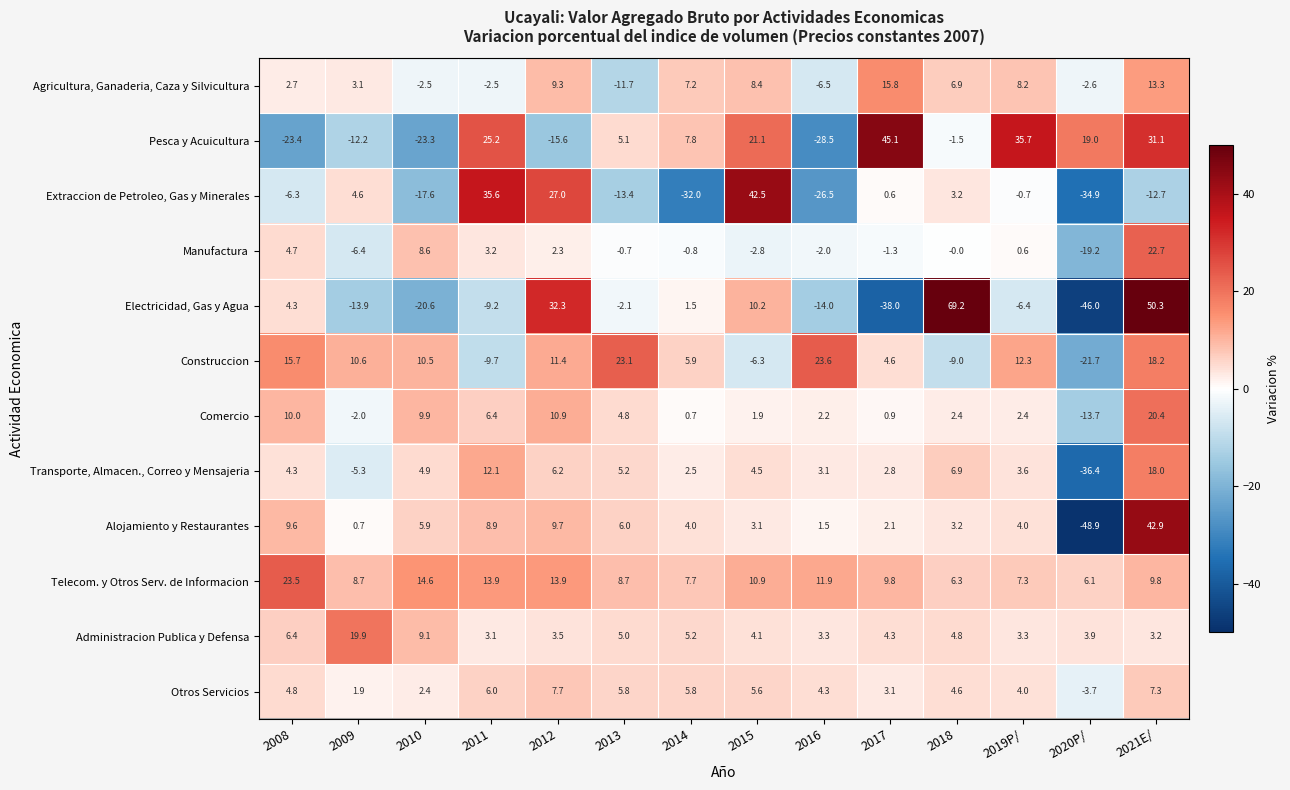

At 2010, list the series in order from largest to smallest.

Telecom. y Otros Serv. de Informacion, Construccion, Comercio, Administracion Publica y Defensa, Manufactura, Alojamiento y Restaurantes, Transporte, Almacen., Correo y Mensajeria, Otros Servicios, Agricultura, Ganaderia, Caza y Silvicultura, Extraccion de Petroleo, Gas y Minerales, Electricidad, Gas y Agua, Pesca y Acuicultura